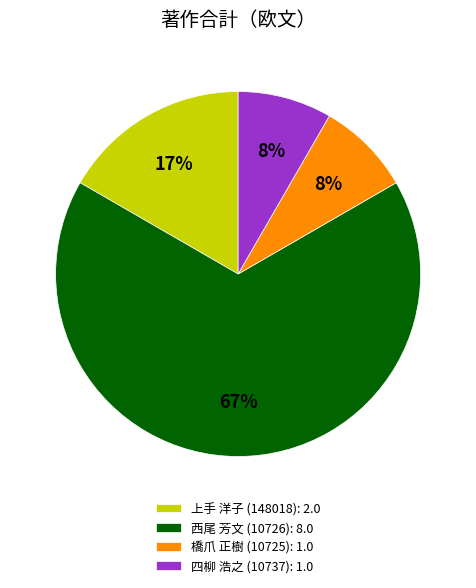

Does any single category account for the majority?

Yes